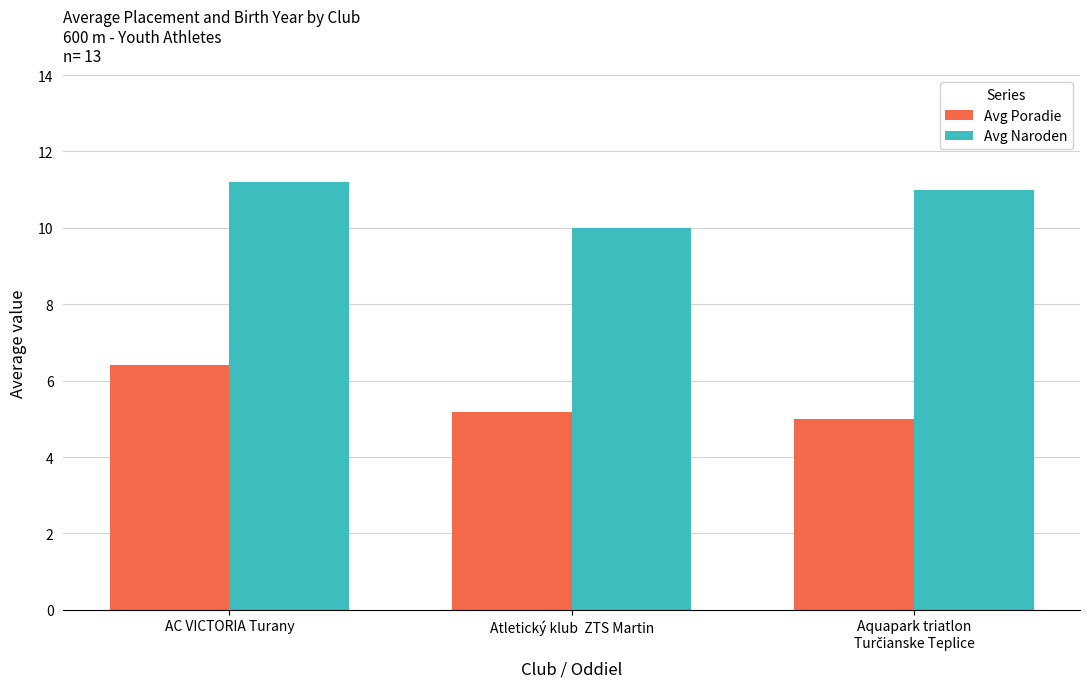

Read the Avg Poradie value at AC VICTORIA Turany.

6.4